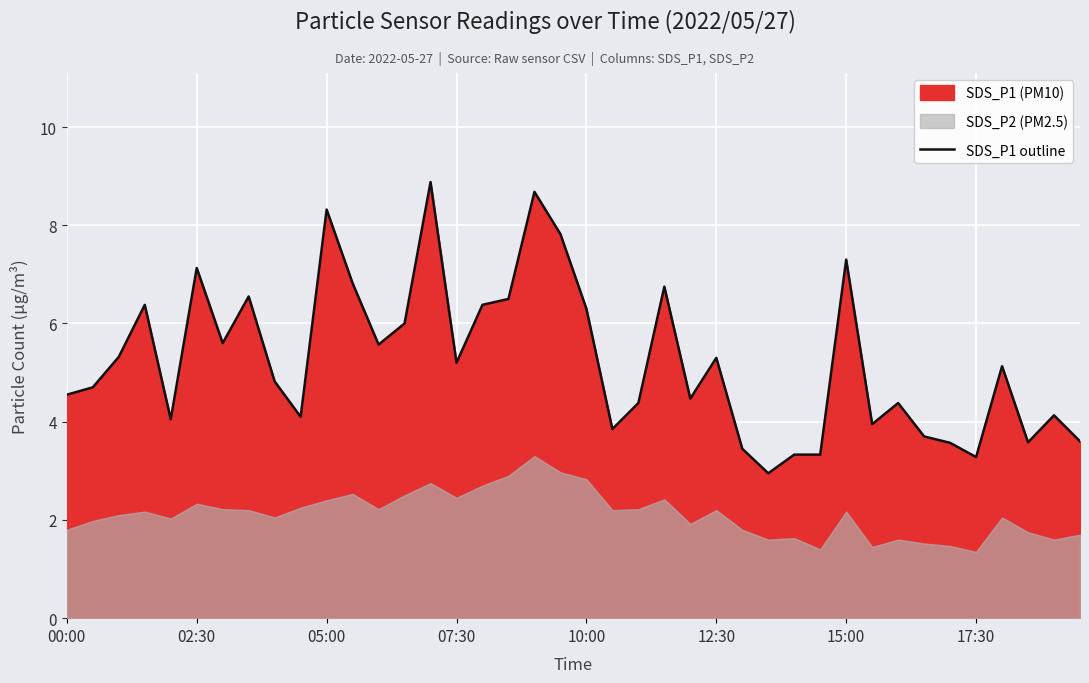

What is the smallest value displayed?

3.0